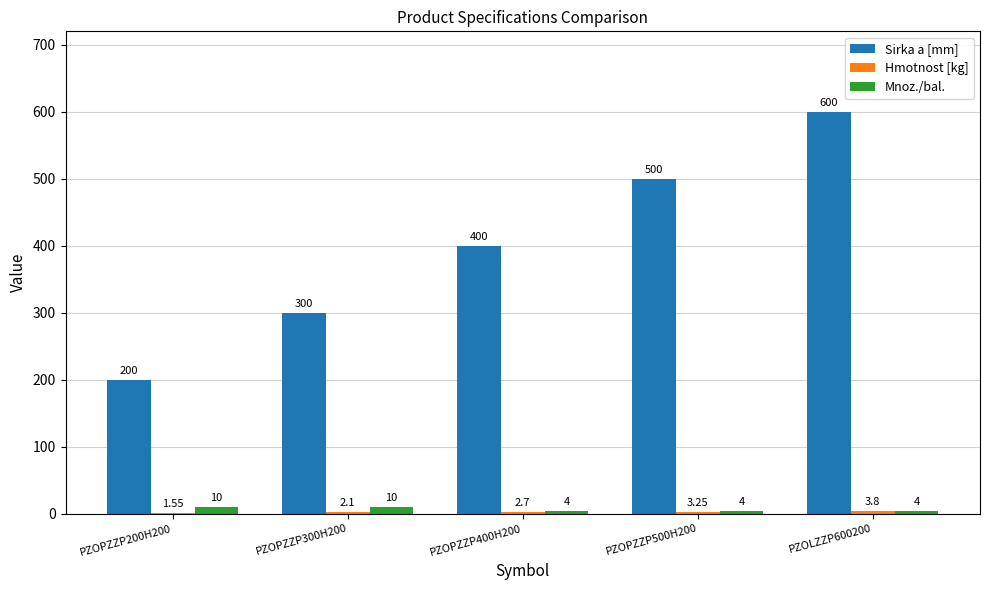

What is the sum of all Mnoz./bal. values?

32.0